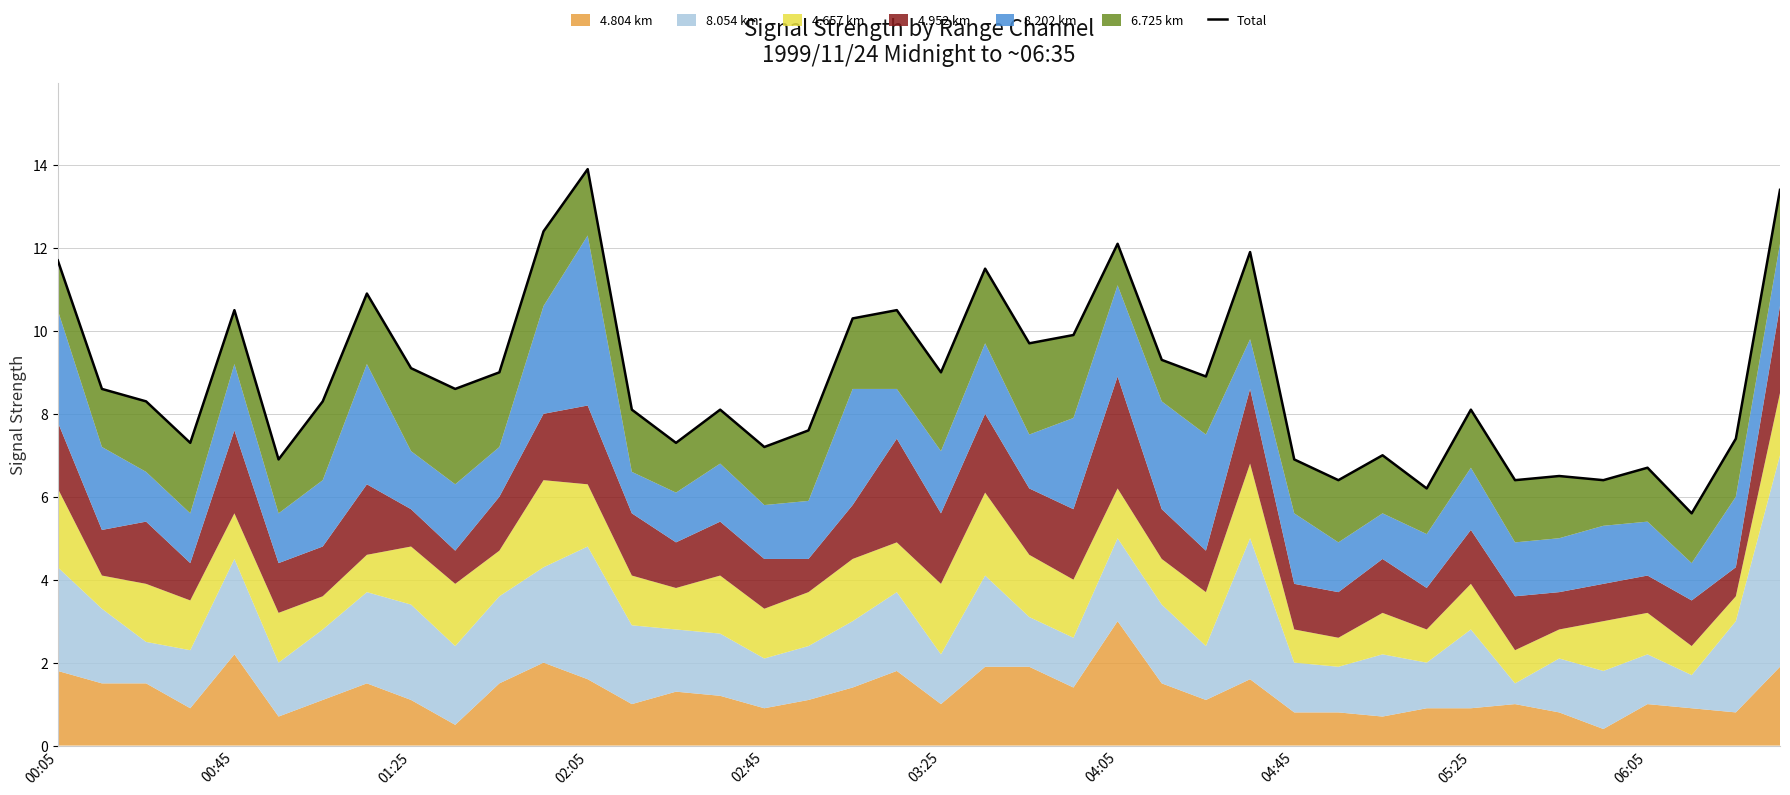

Does the chart have visible grid lines?

Yes